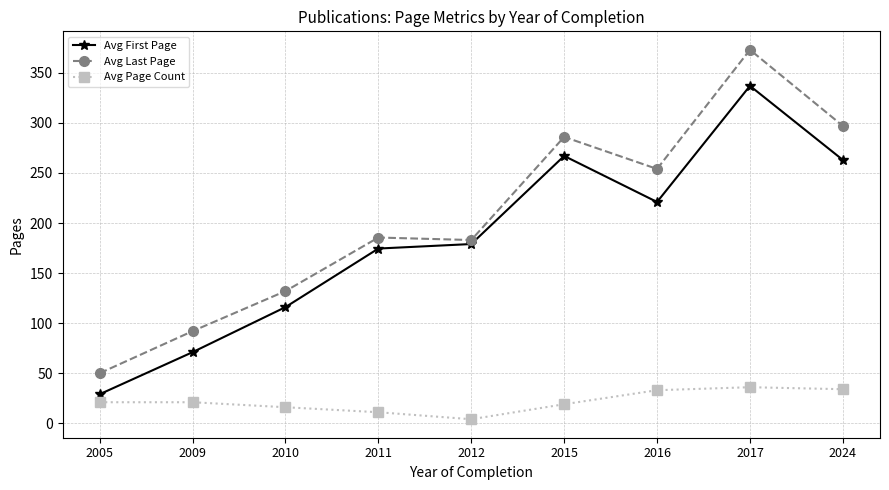

What is the value of the Avg Last Page point at the 1st from the left?

50.0